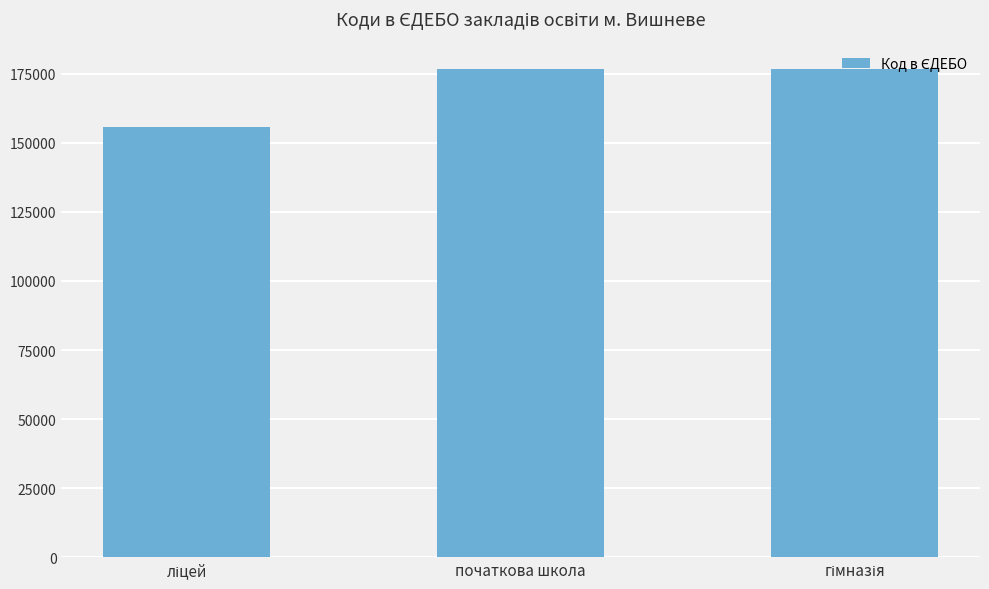

What is the label of the 2nd bar from the left?

початкова школа